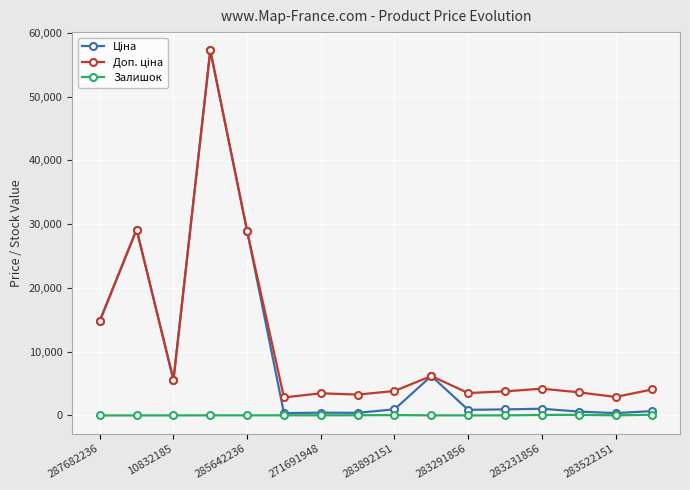

What is the average value of the Залишок series?

29.8